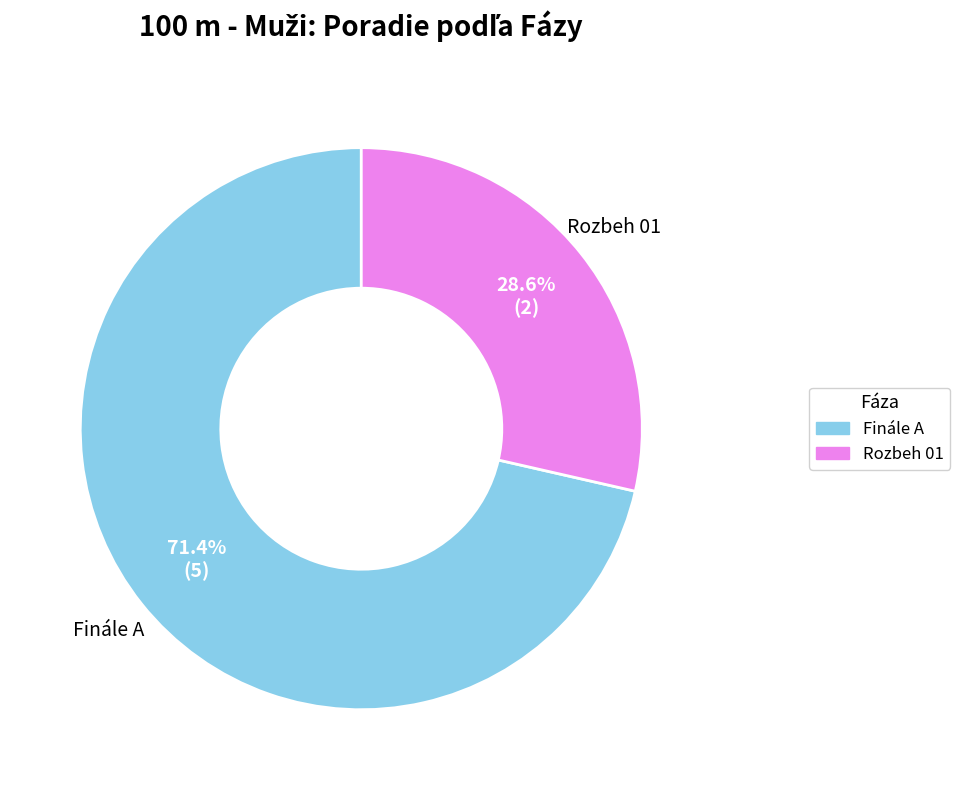

To the nearest percent, what portion does Finále A represent?

71%